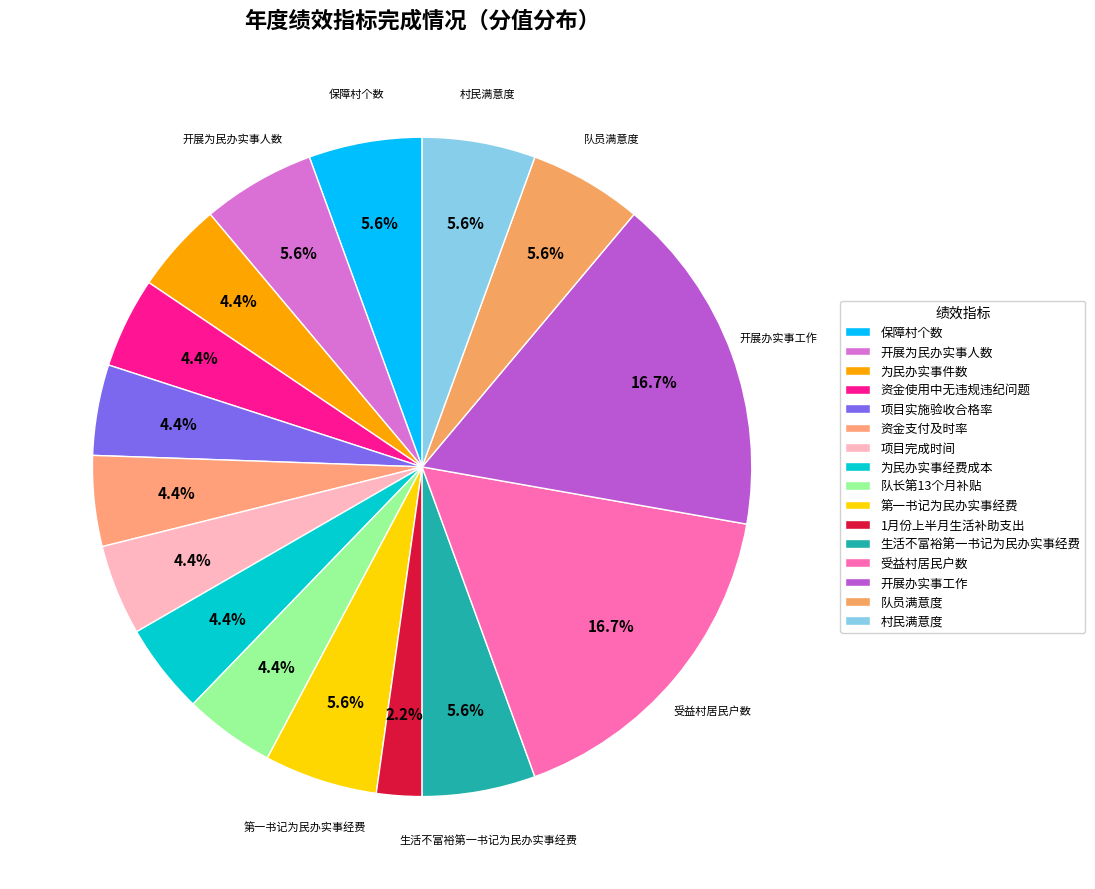

True or false: 1月份上半月生活补助支出 accounts for 2% of the total.

True